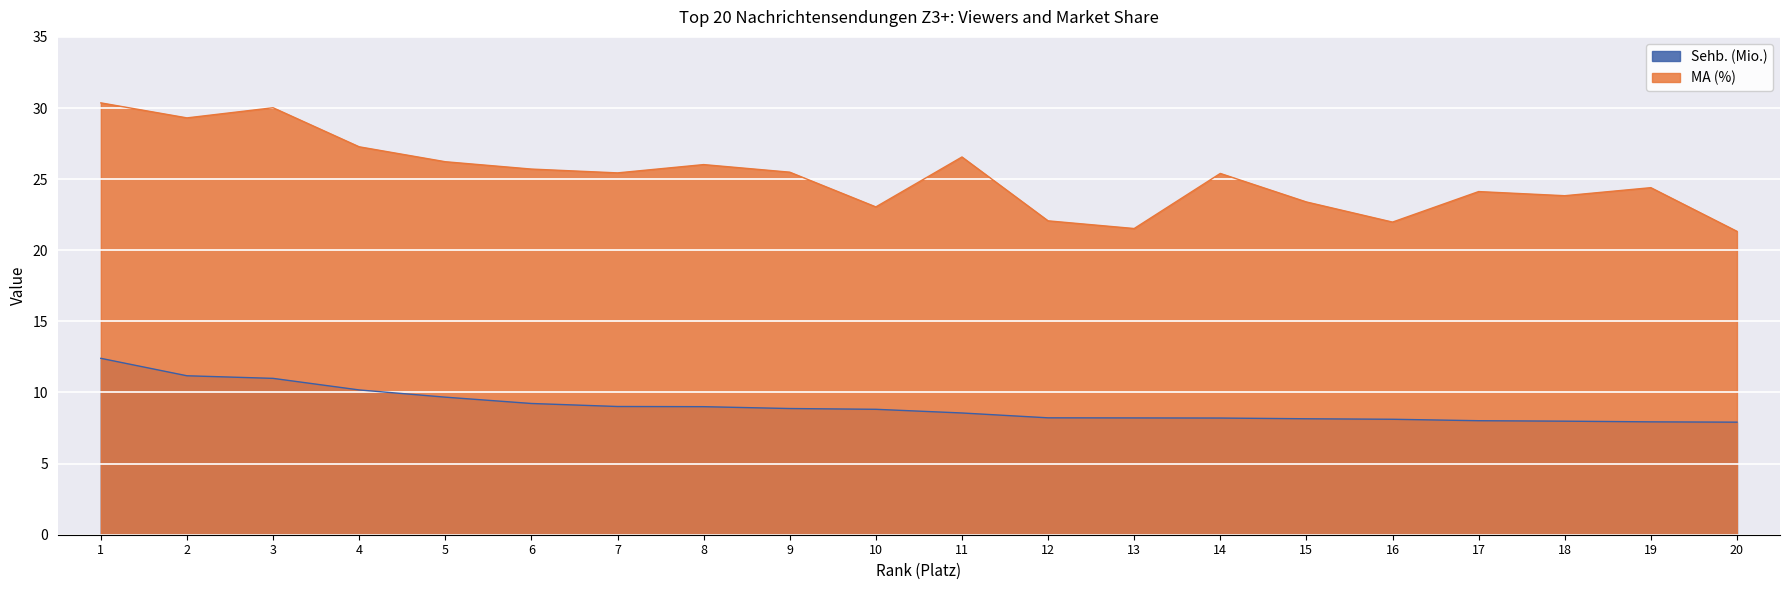

How many data points does each series have?

20